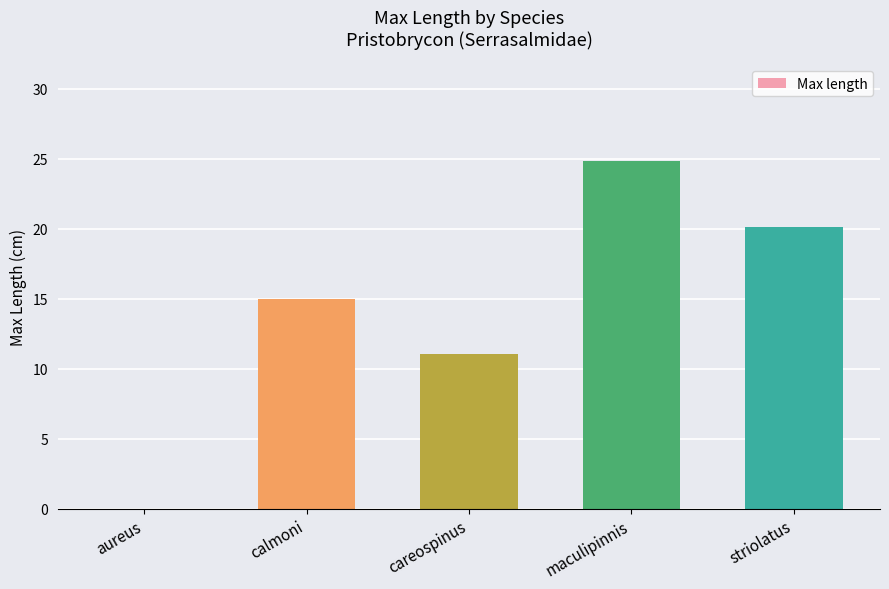

Which has a higher value, careospinus or aureus?

careospinus